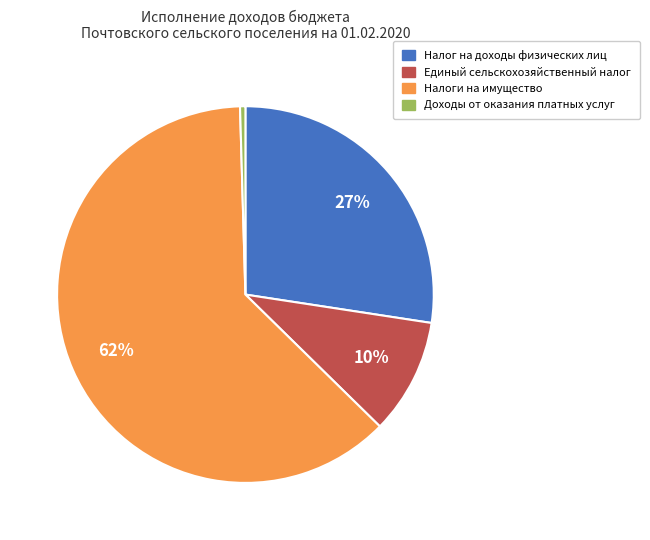

To the nearest percent, what is the average slice percentage?

25%